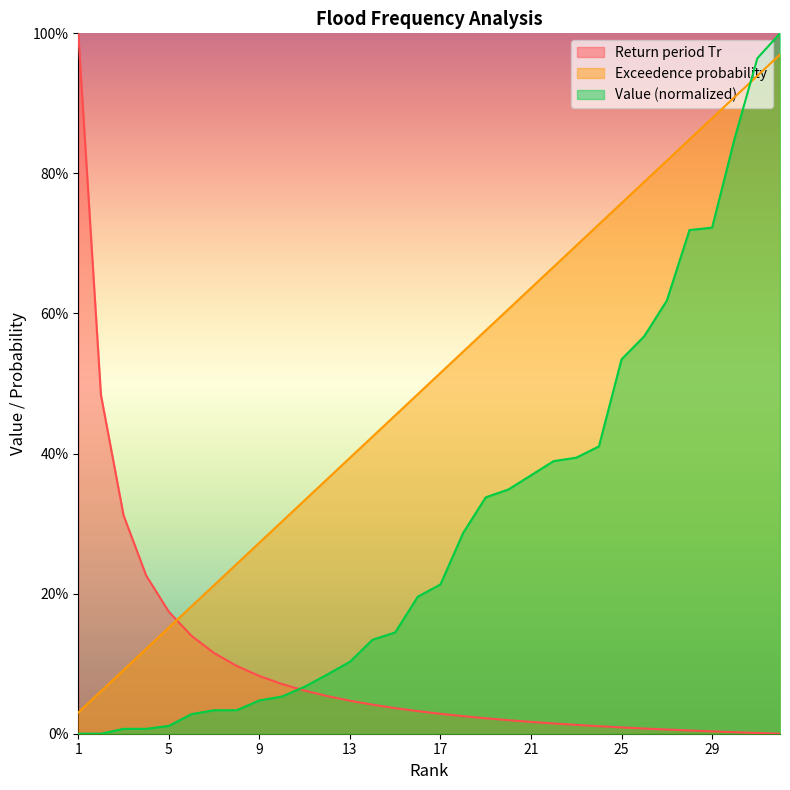

How many lines are shown in the chart?

3